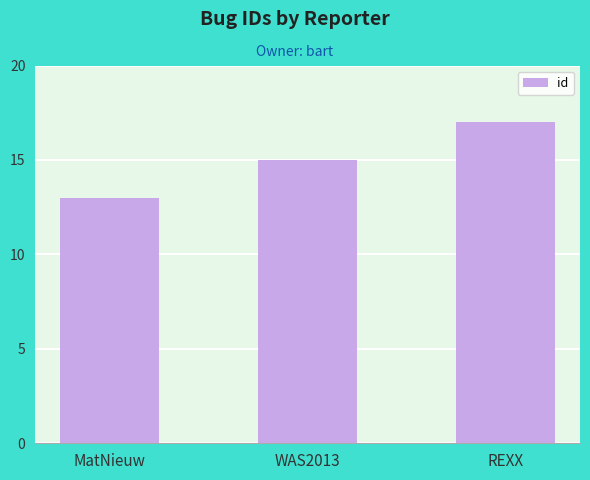

What is the sum of all values?

45